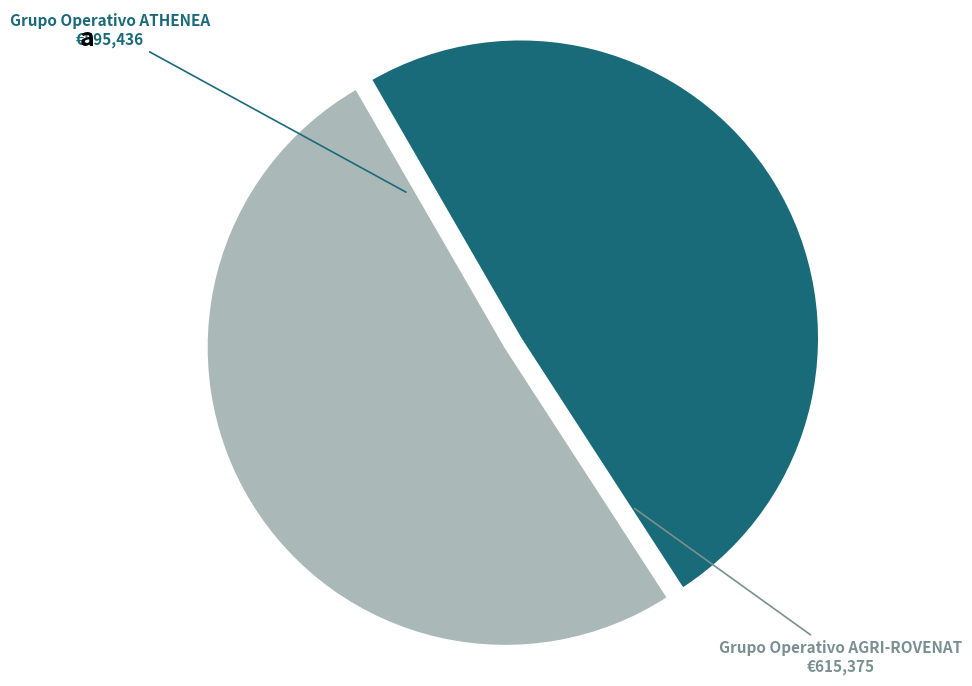

True or false: Grupo Operativo AGRI-ROVENAT accounts for 45% of the total.

False